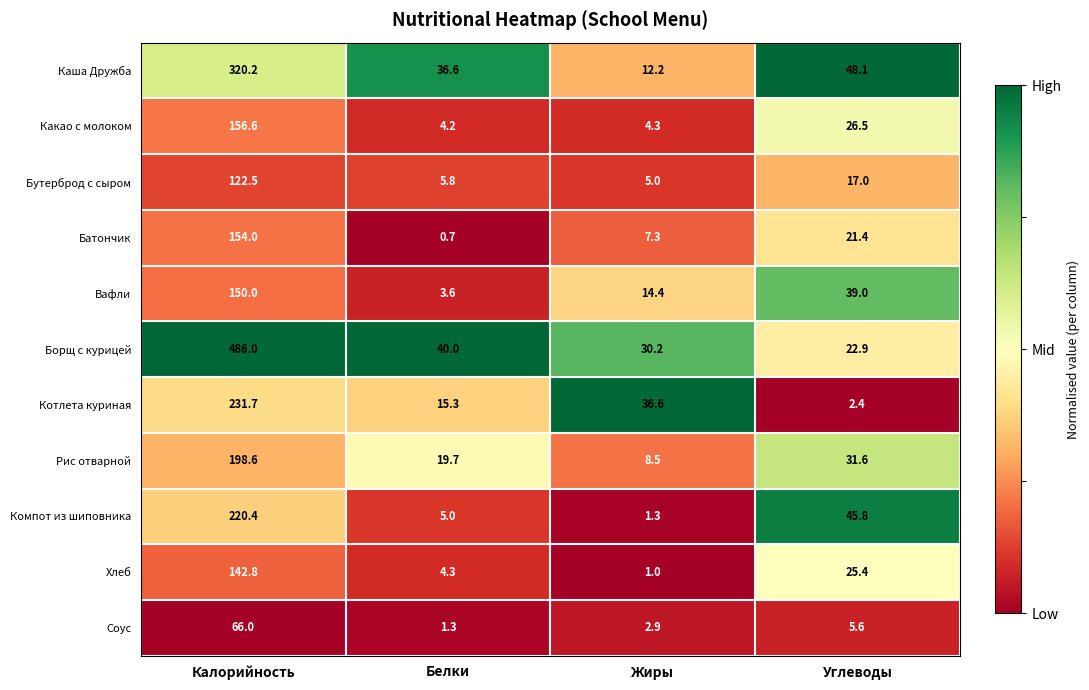

How many data points does each series have?

4